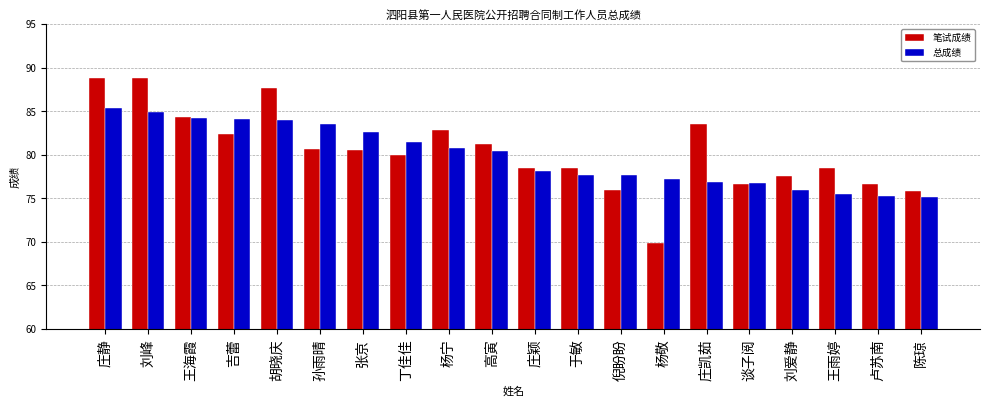

Which series changed the most between 吉蕾 and 丁佳佳?

总成绩